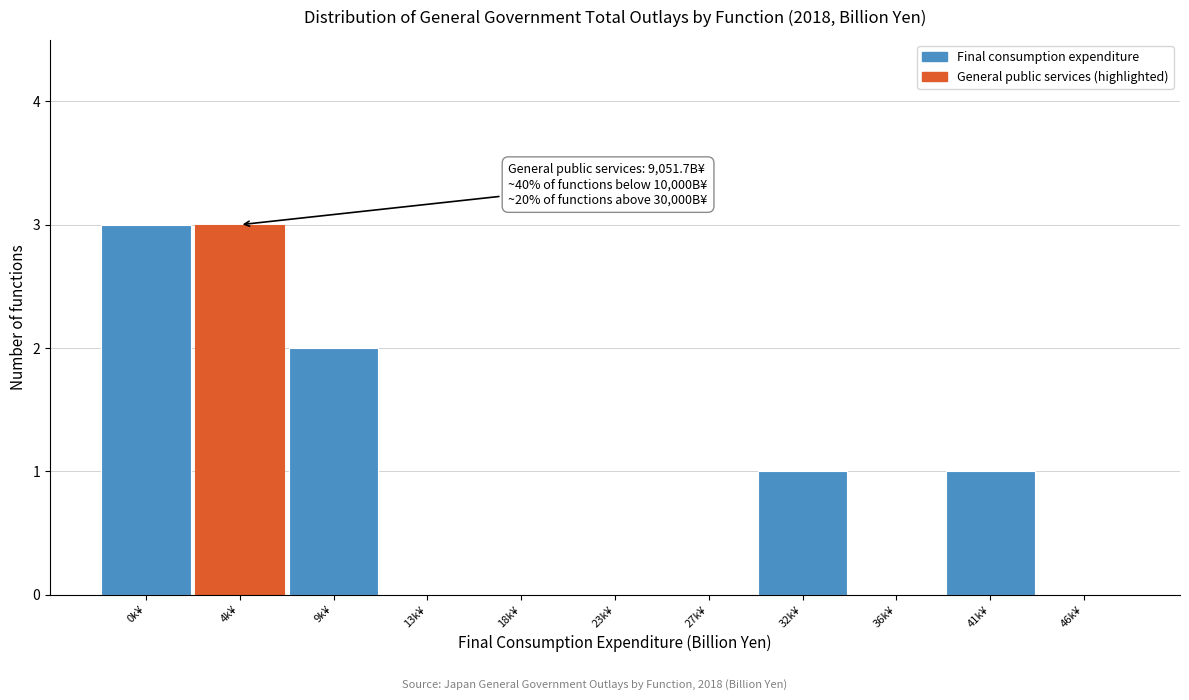

Reading right to left, what are all the values shown in this chart?

46k¥=0	41k¥=1	36k¥=0	32k¥=1	27k¥=0	23k¥=0	18k¥=0	13k¥=0	9k¥=2	4k¥=3	0k¥=3